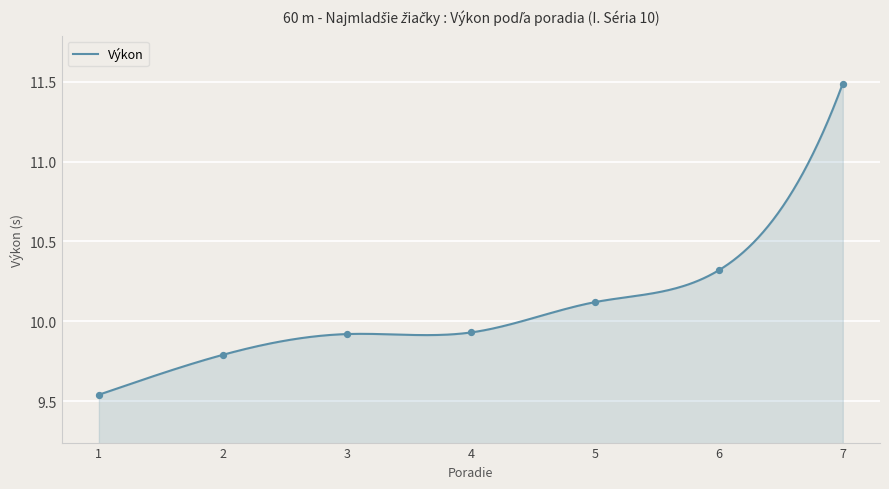

What is the change in value from 1 to 7?

+2.0